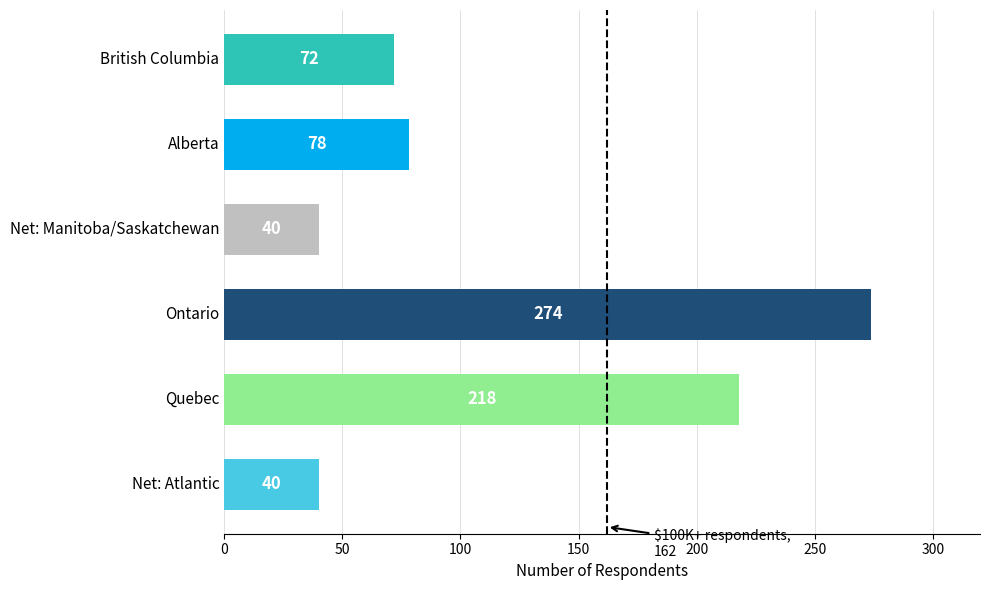

What is the change in value from Quebec to Net: Atlantic?

-178